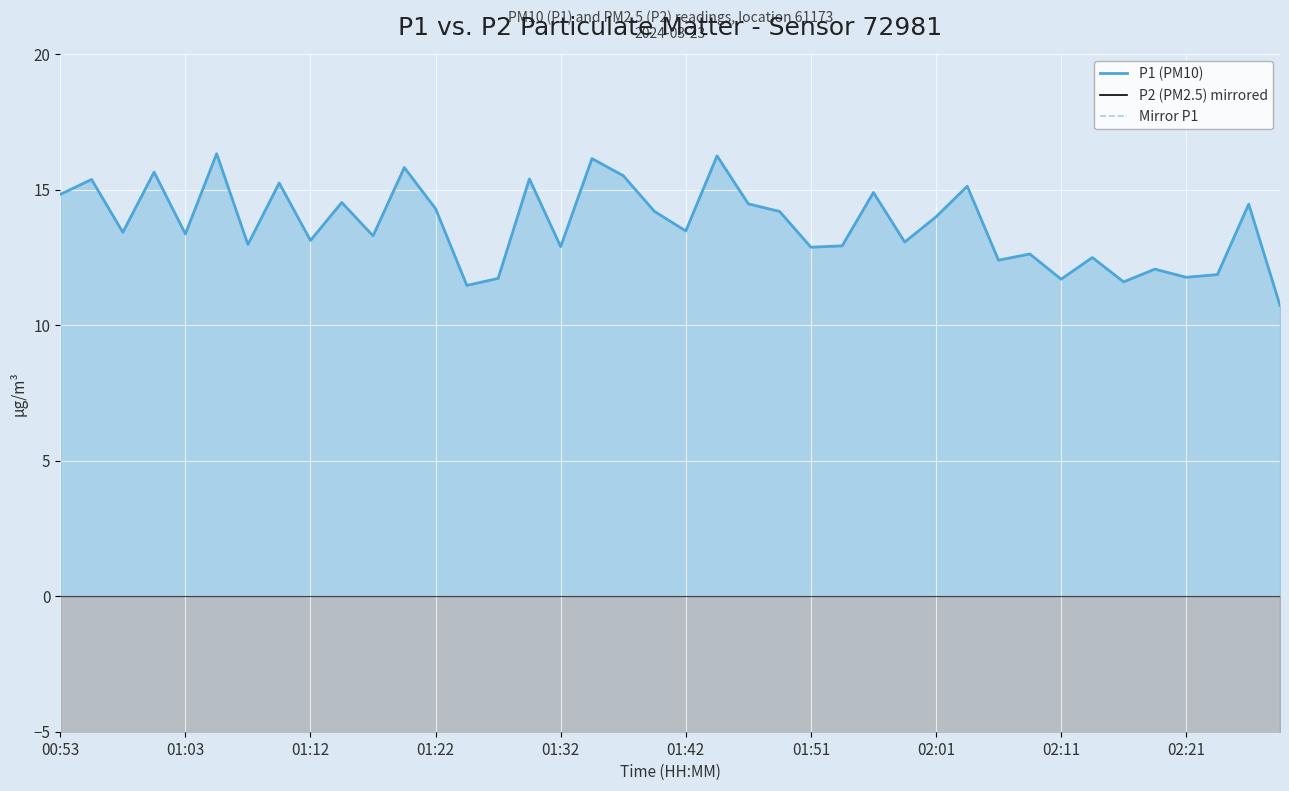

The value of P1 (PM10) at 02:11 is 4.4. True or false?

False